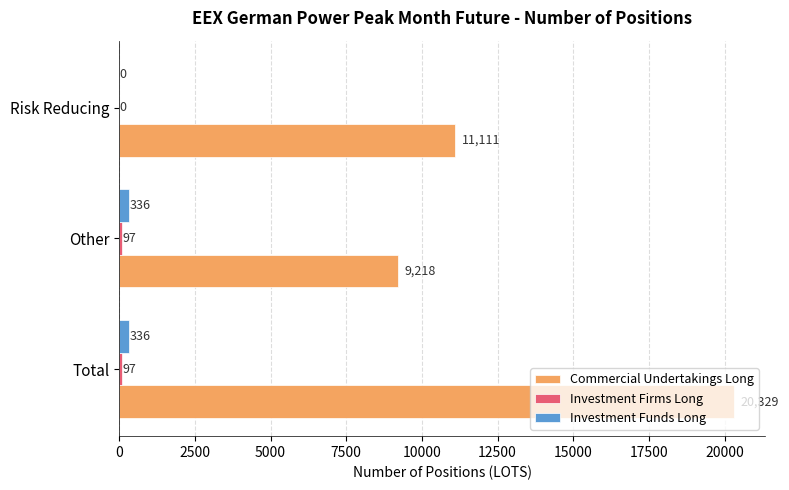

What is the total value across all series at Total?

20762